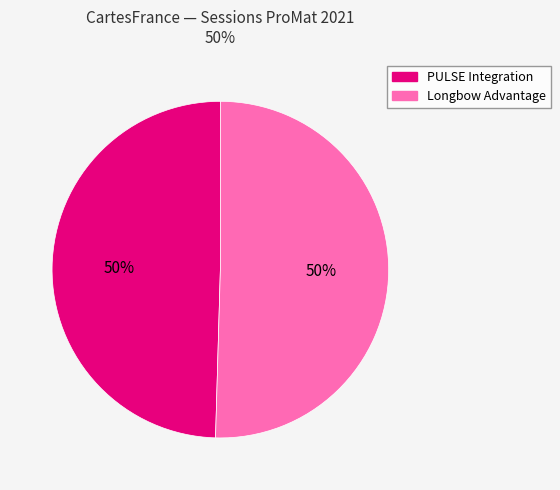

Approximately how many times larger is the value at PULSE Integration compared to Longbow Advantage?

1.0